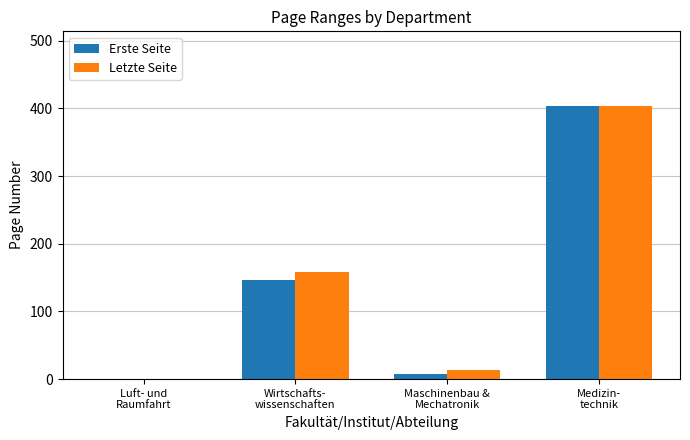

Which series changed the most between Wirtschafts-
wissenschaften and Maschinenbau &
Mechatronik?

Letzte Seite